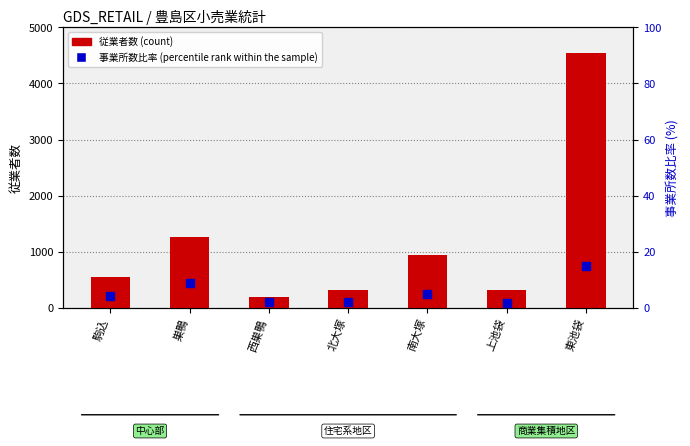

At how many categories does at least one series exceed 15?

7